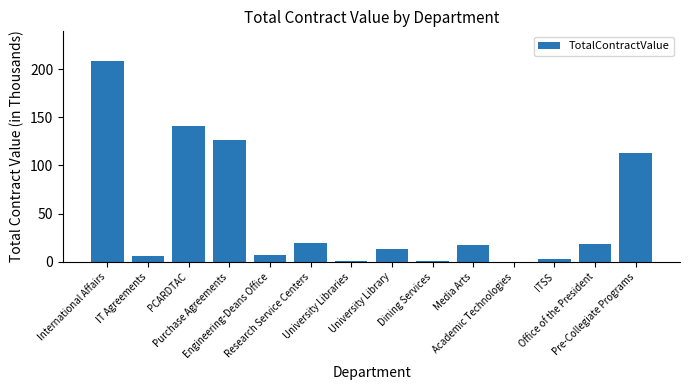

Approximately how many times larger is the value at Engineering-Deans Office compared to University Library?

0.6